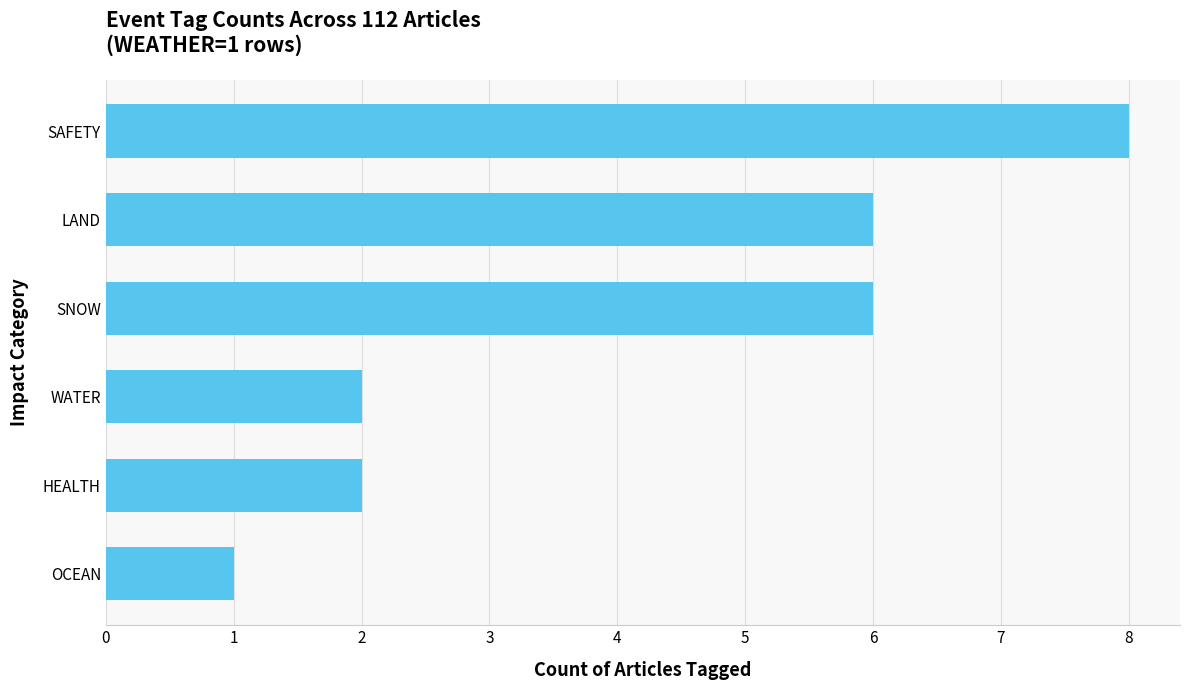

Count the number of data series in this chart.

1